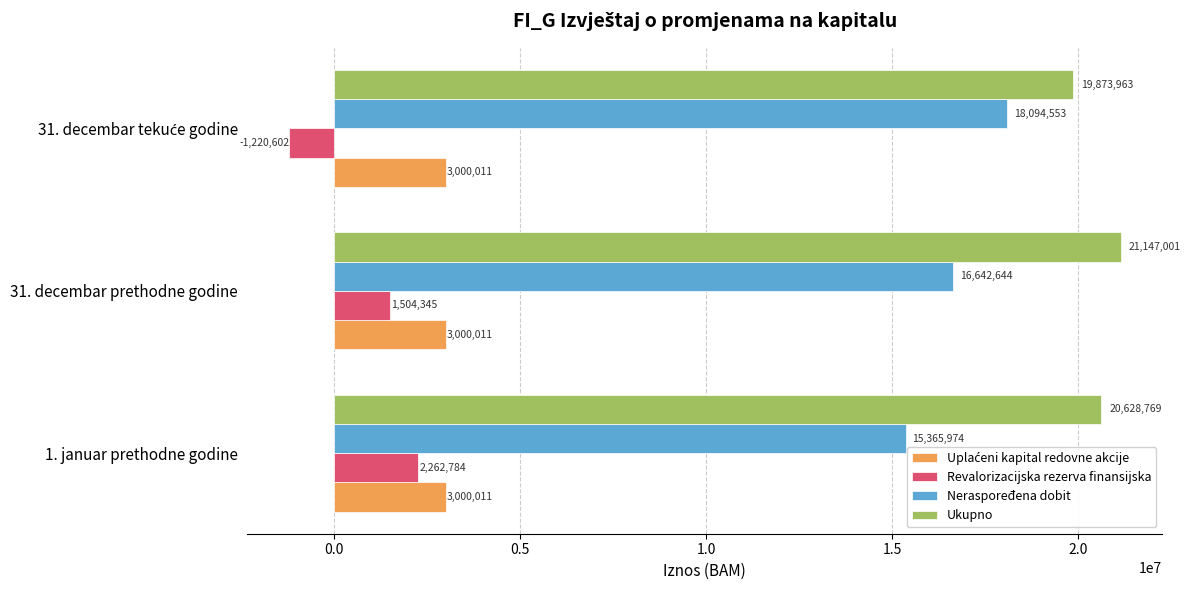

The Revalorizacijska rezerva finansijska series shows 2262783.5 at 1. januar prethodne godine. True or false?

True